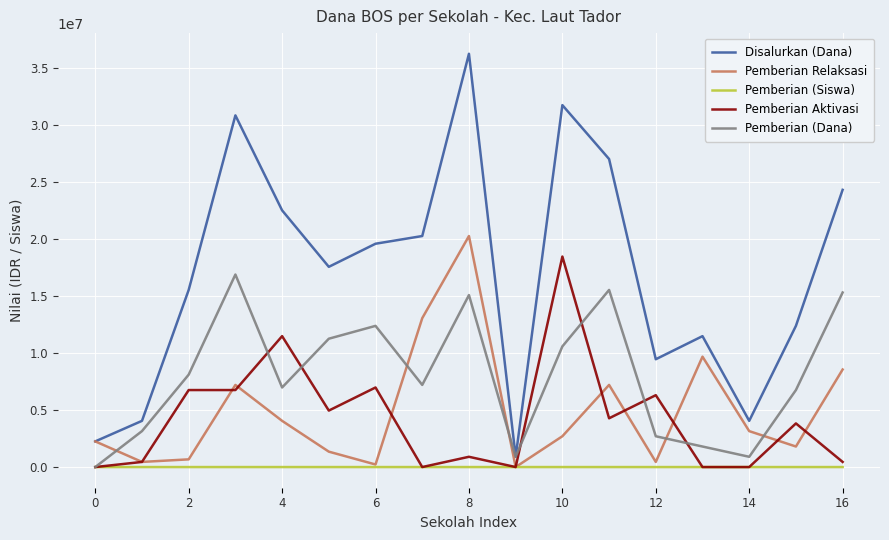

Which series has the widest spread of values?

Disalurkan (Dana)